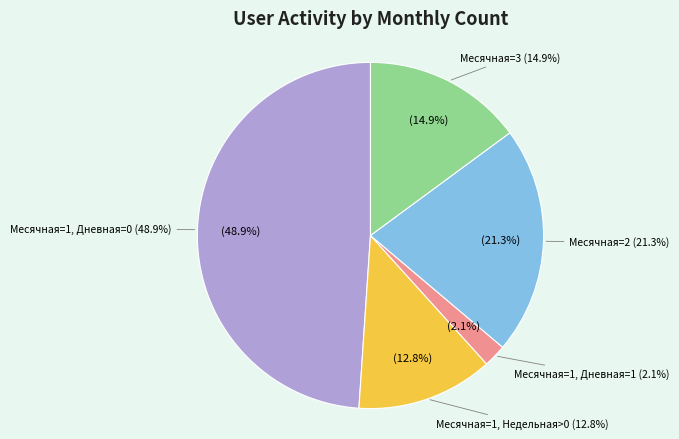

Do Дневная=0, Месячная=3 and Дневная=1, Месячная=1 together represent more than half of the pie?

No